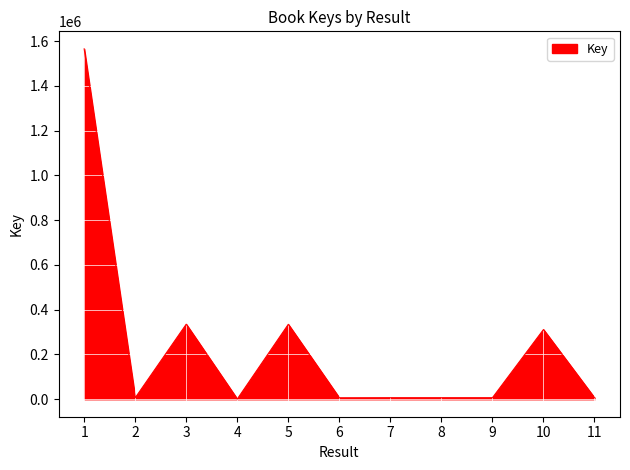

The value at 10 is 519218. True or false?

False